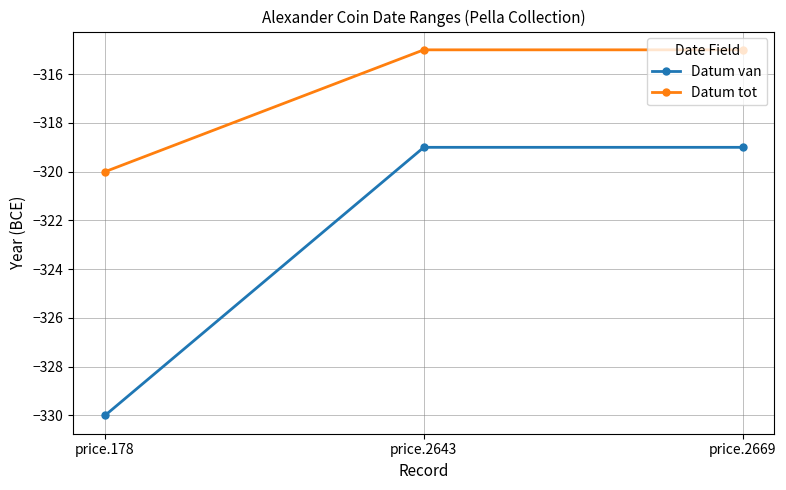

The value of Datum tot at price.178 is -320. True or false?

True